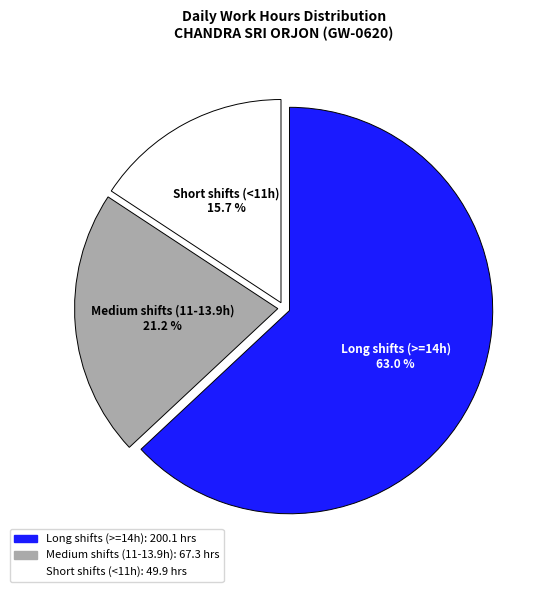

Does any single category account for the majority?

Yes